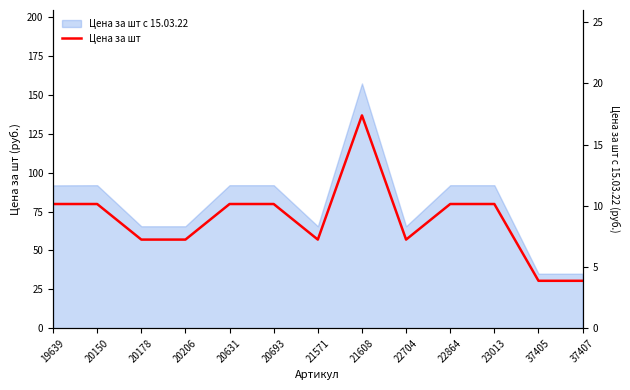

What is the average value?

69.6